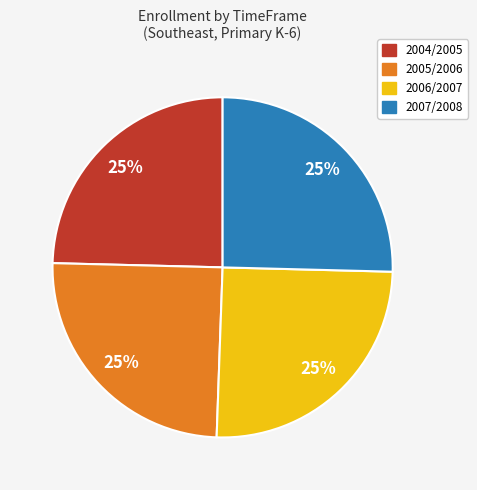

Is there a majority slice in this chart?

No